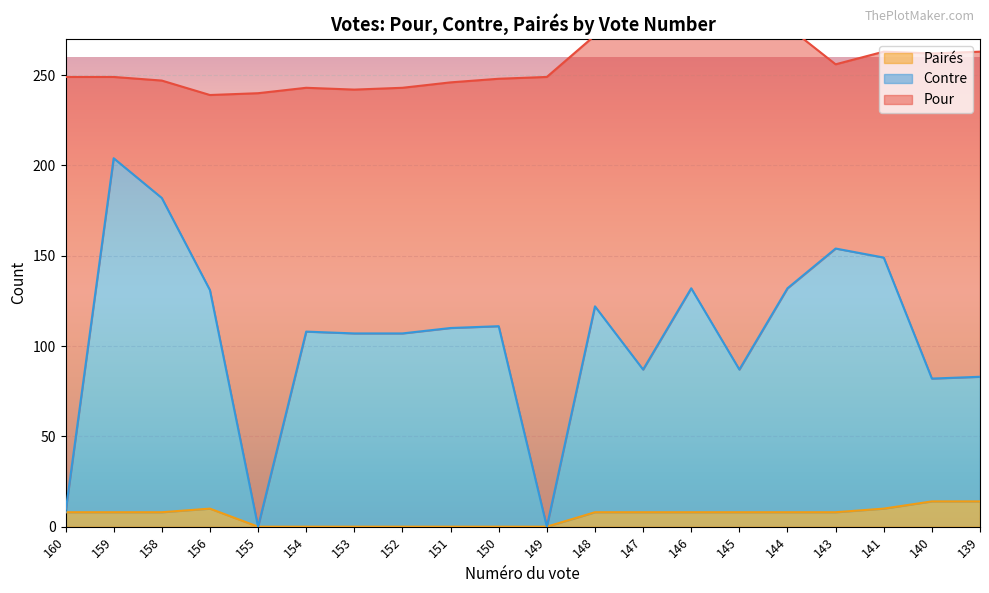

At which label is Contre closest to 102?

153